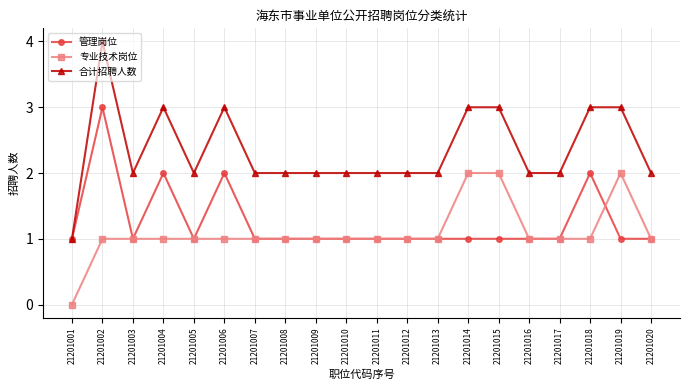

What are all the series names shown in the legend?

管理岗位, 专业技术岗位, 合计招聘人数